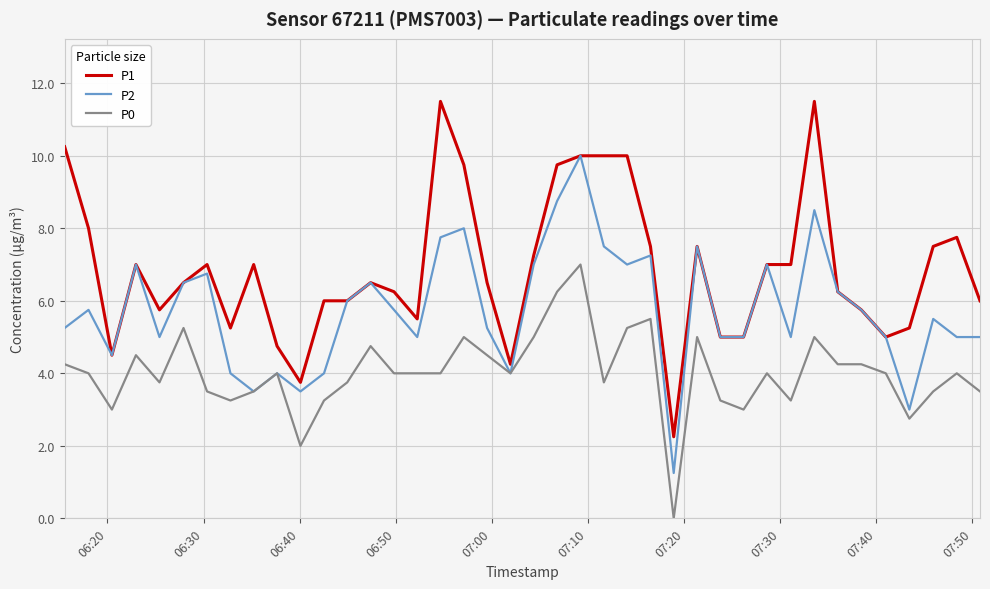

What is the maximum value for P1?

11.5